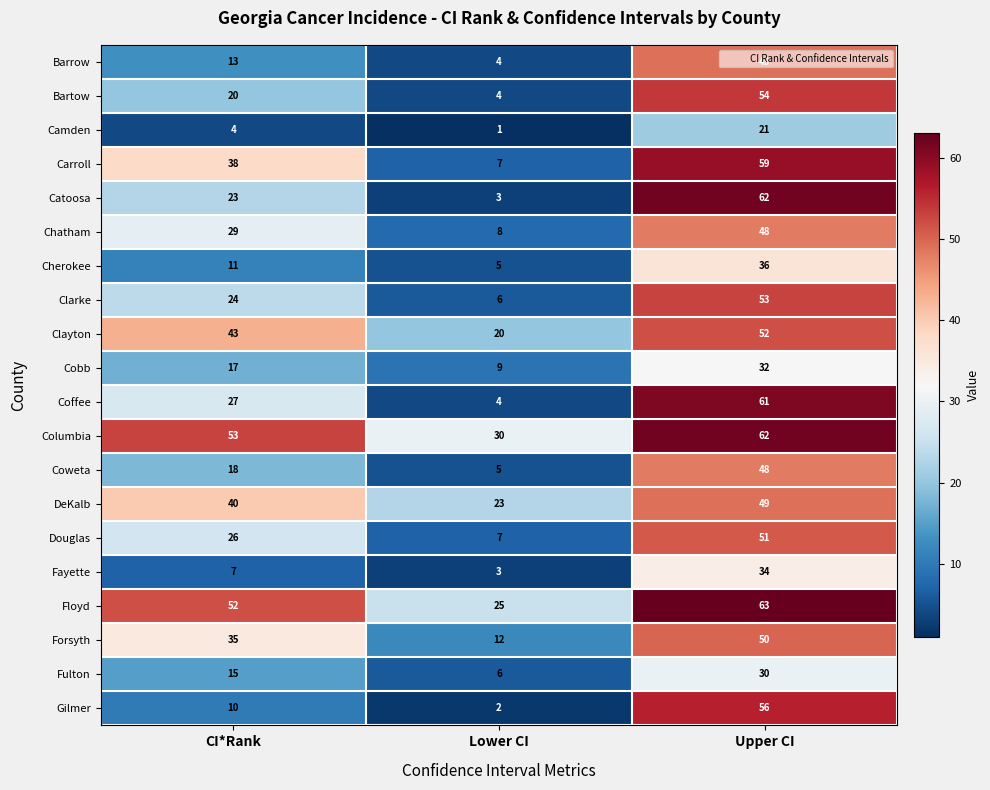

Rank the series at CI*Rank from highest to lowest value.

Columbia, Floyd, Clayton, DeKalb, Carroll, Forsyth, Chatham, Coffee, Douglas, Clarke, Catoosa, Bartow, Coweta, Cobb, Fulton, Barrow, Cherokee, Gilmer, Fayette, Camden